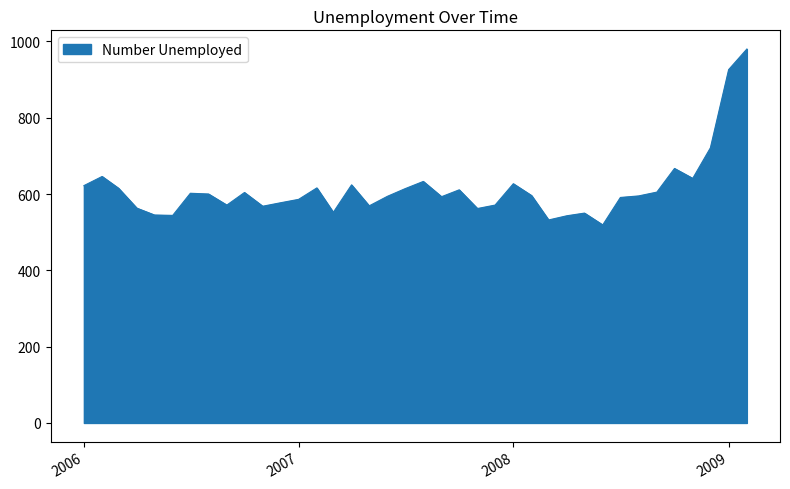

How many lines are shown in the chart?

1